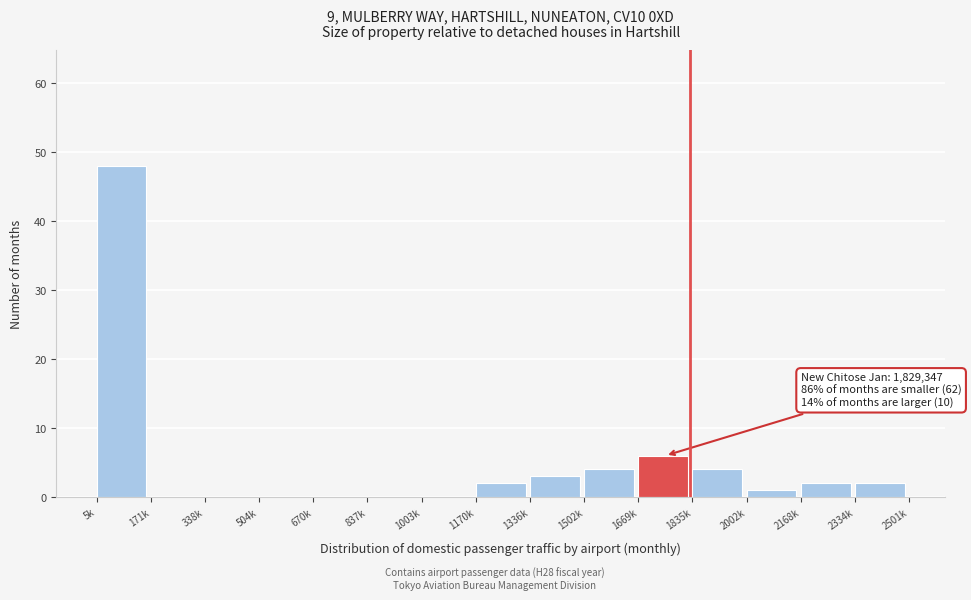

Reading left to right, list all the values displayed in this chart.

5k=48	171k=0	338k=0	504k=0	670k=0	837k=0	1003k=0	1170k=2	1336k=3	1502k=4	1669k=6	1835k=4	2002k=1	2168k=2	2334k=2